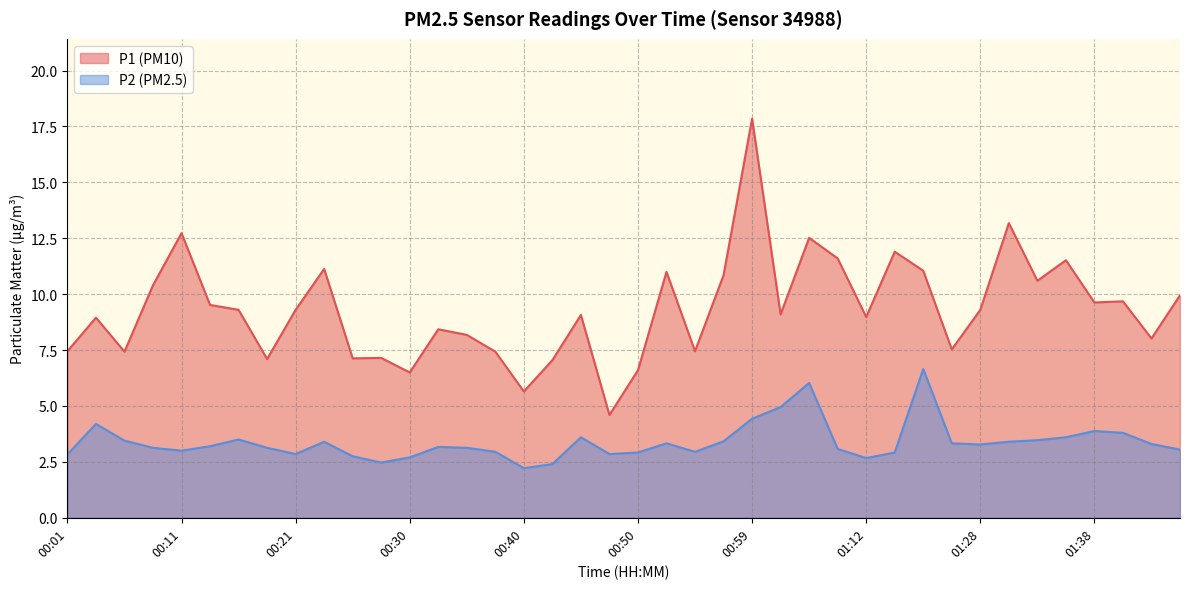

Which series has the widest spread of values?

P1 (PM10)